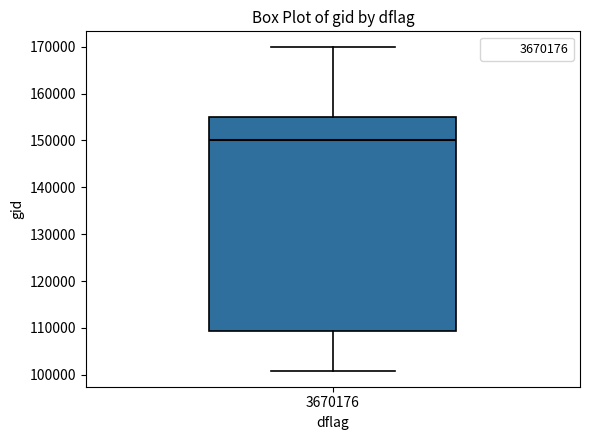

Read this box plot against the y-axis: the position of the median line, the range covered by the box, and the ends of both whiskers. The values are not printed on the chart, so give them approximately, as read against the axis.

median 150000, box 109000 to 155000, whiskers 101000 to 170000